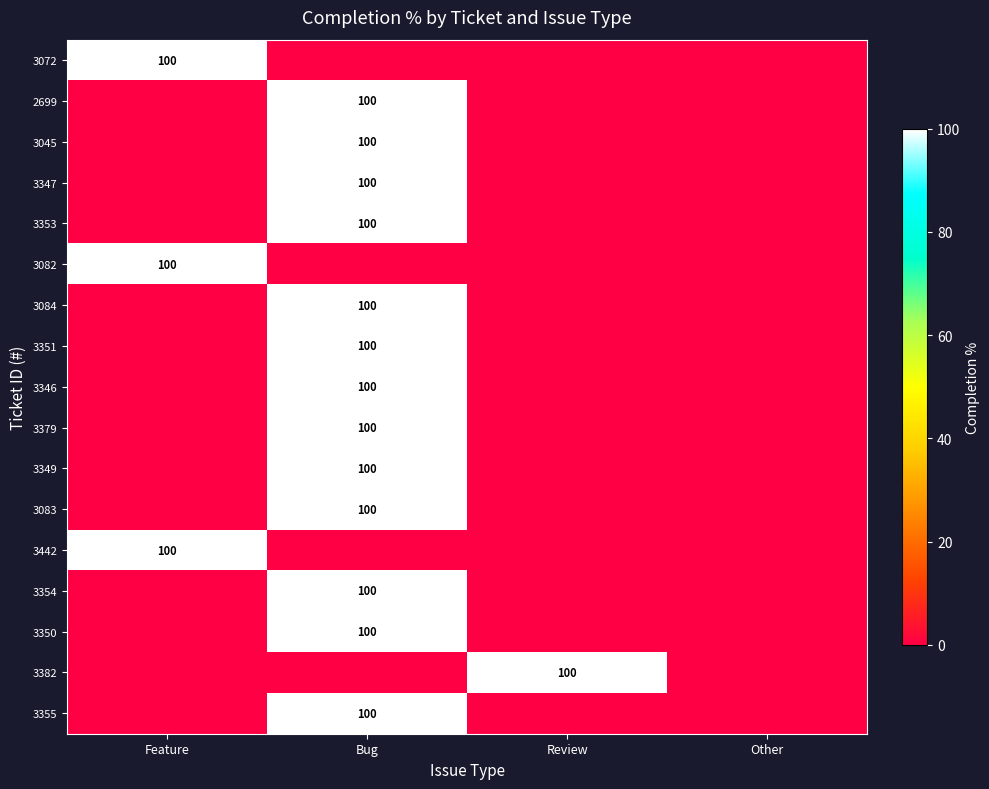

The 3379 series shows 70 at Bug. True or false?

False